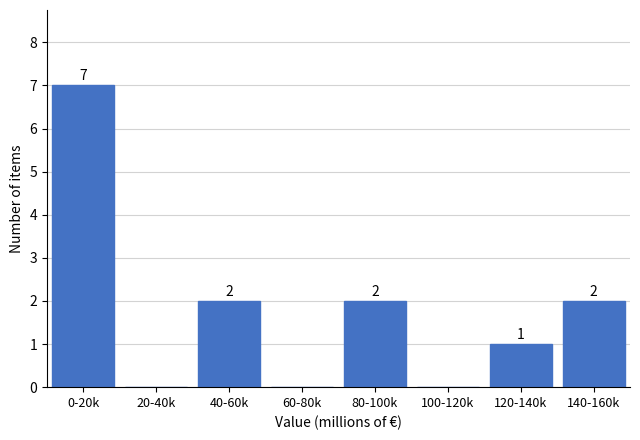

Reading left to right, transcribe all the data shown in this chart.

0-20k=7	20-40k=0	40-60k=2	60-80k=0	80-100k=2	100-120k=0	120-140k=1	140-160k=2